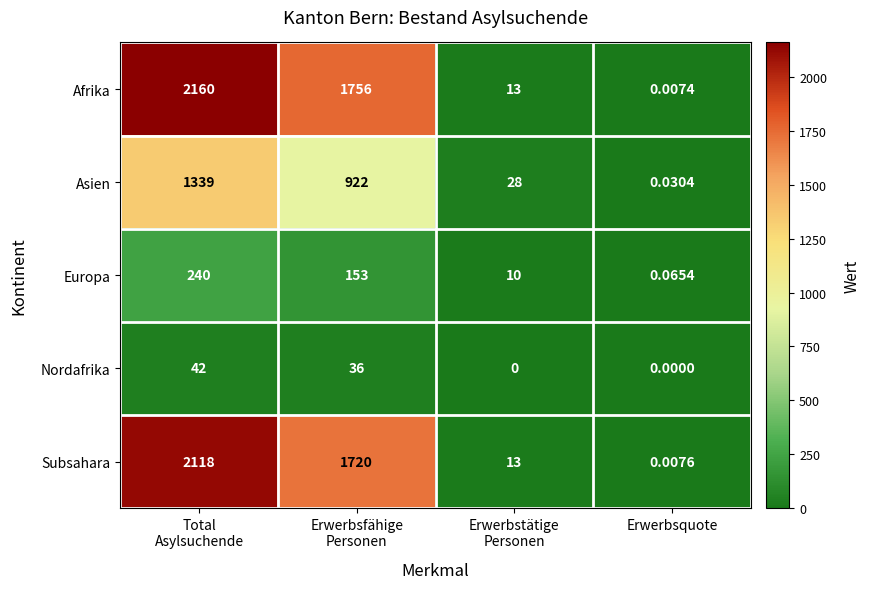

Which series has the largest total across all categories?

Afrika